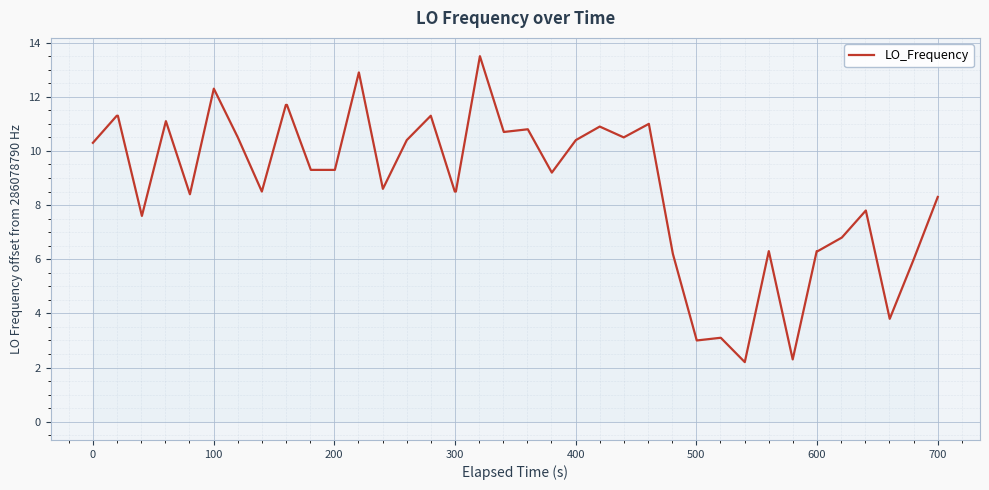

Reading left to right, what are all the values shown in this chart?

10.3	11.3	11.3	7.6	11.1	8.4	12.3	10.5	8.5	11.7	11.7	9.3	9.3	12.9	8.6	10.4	11.3	8.5	8.5	13.5	10.7	10.8	9.2	10.4	10.9	10.5	11.0	6.2	3.0	3.1	2.2	6.3	2.3	6.3	6.3	6.8	7.8	3.8	6.0	8.3